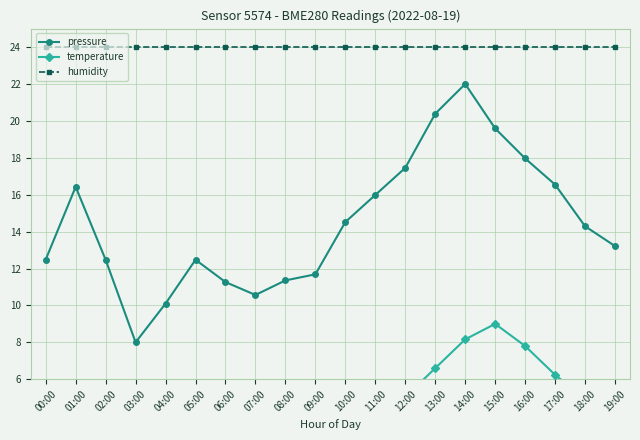

What is the total value across all series at 08:00?

38.8